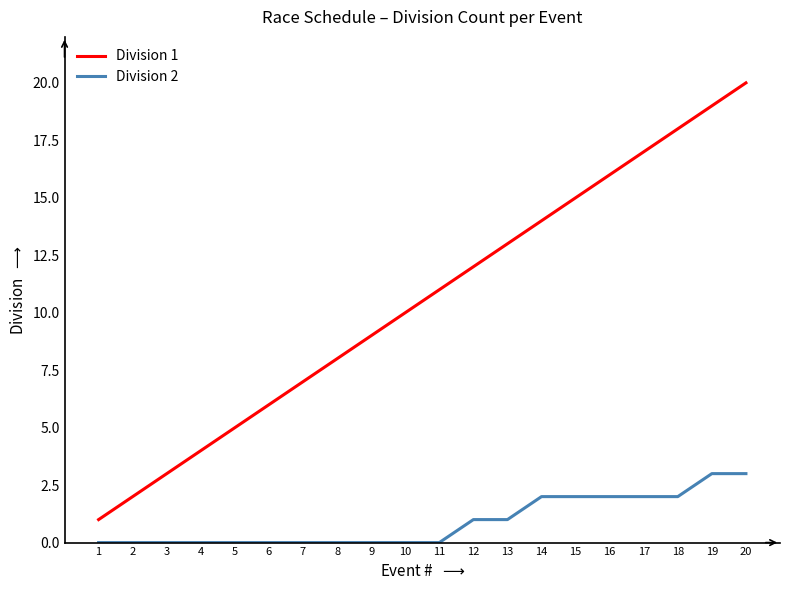

True or false: Division 1 and Division 2 intersect in this chart.

False